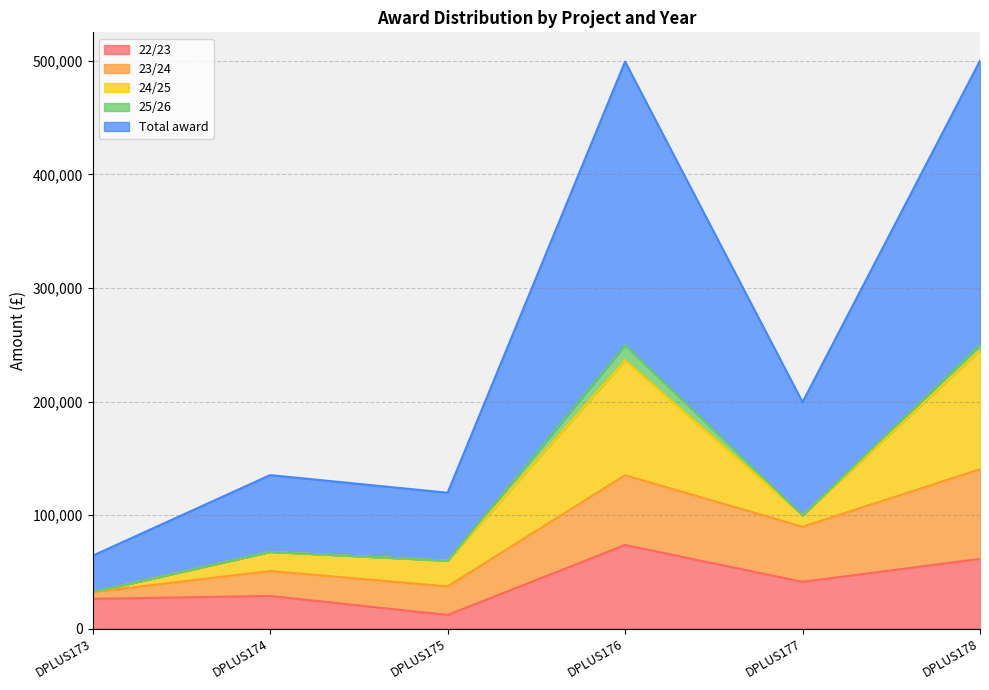

Which category has the lowest value across all series?

DPLUS173